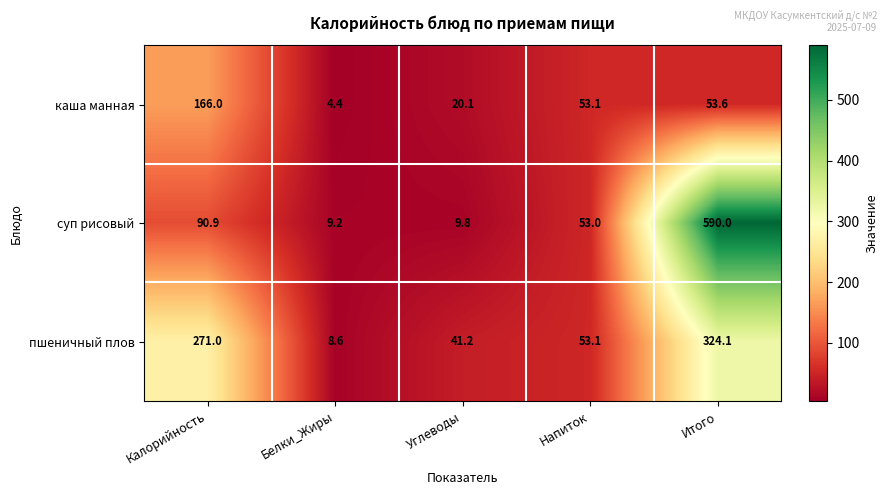

Reading left to right, list all the values displayed in this chart.

каша манная: 166.0	4.4	20.1	53.1	53.6
суп рисовый: 90.9	9.2	9.8	53.0	590.0
пшеничный плов: 271.0	8.6	41.2	53.1	324.1